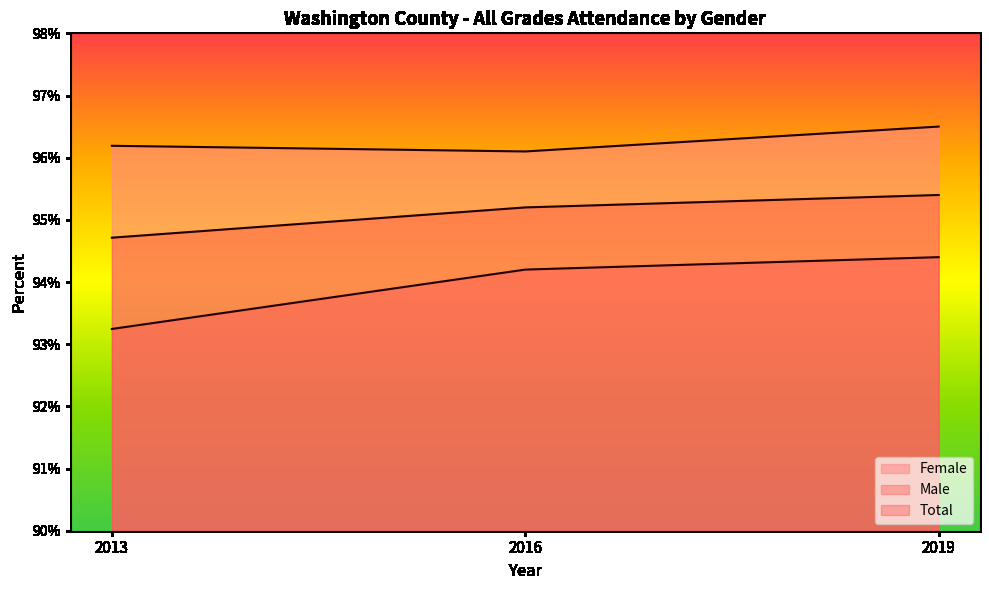

Rank the series by their maximum value, from lowest to highest.

Male, Total, Female